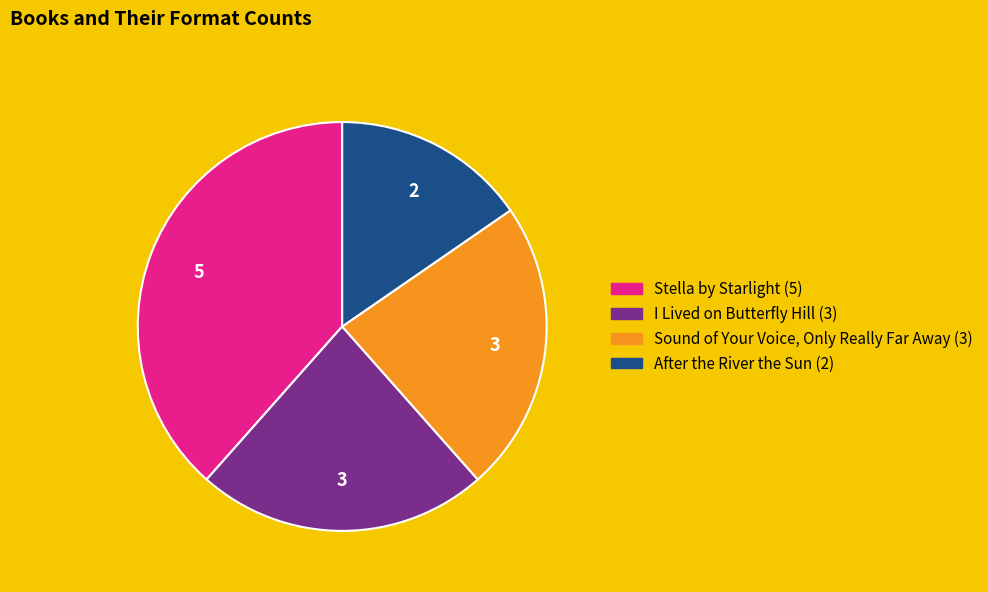

Does I Lived on Butterfly Hill account for over 50% of the chart?

No